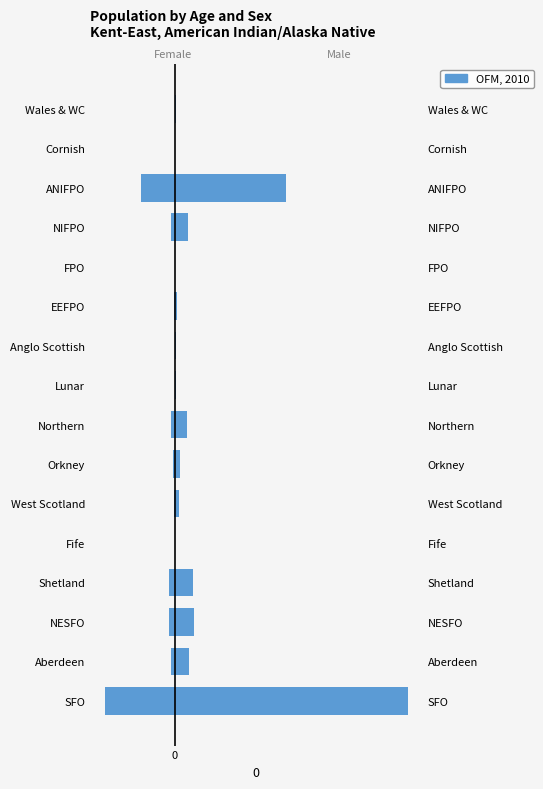

What is the average value?

68.6